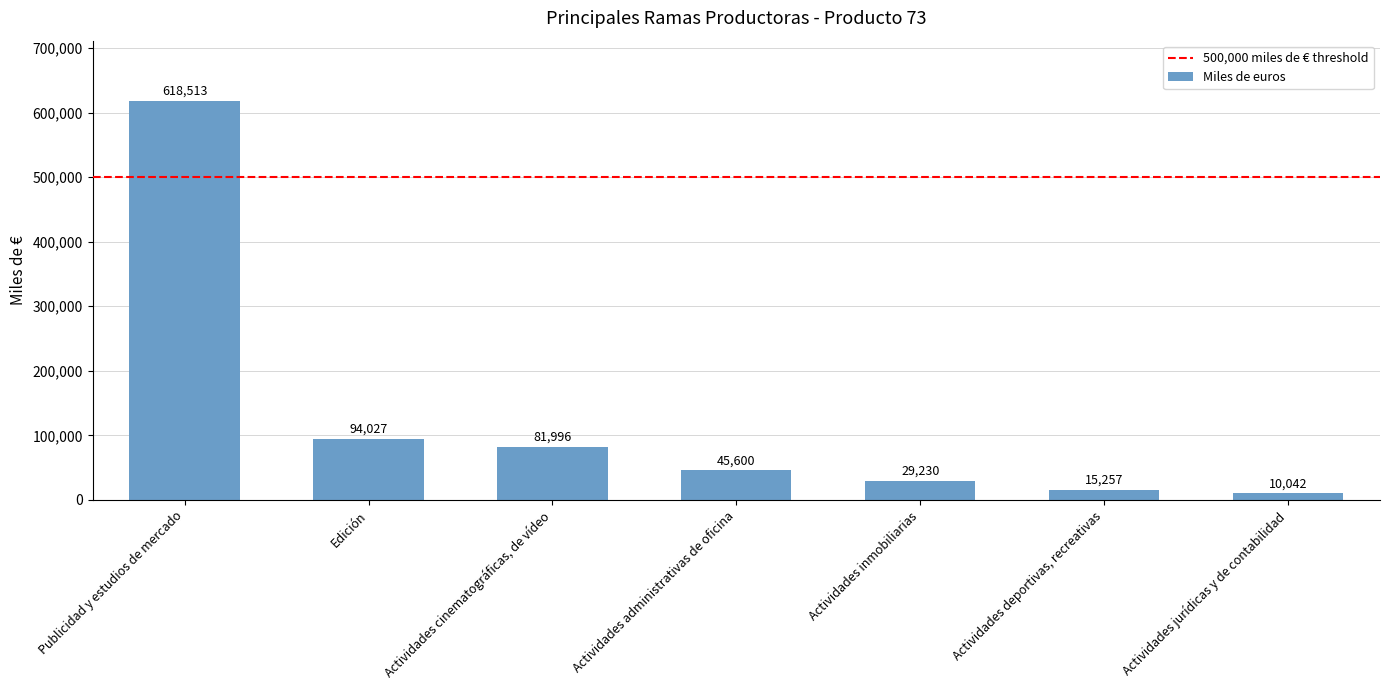

The value at Actividades cinematográficas, de vídeo is 49748. True or false?

False